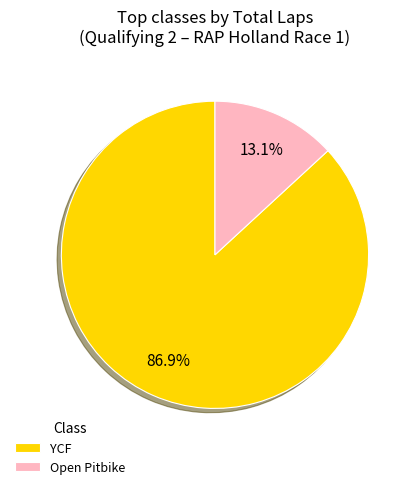

Do YCF and Open Pitbike together represent more than half of the pie?

Yes